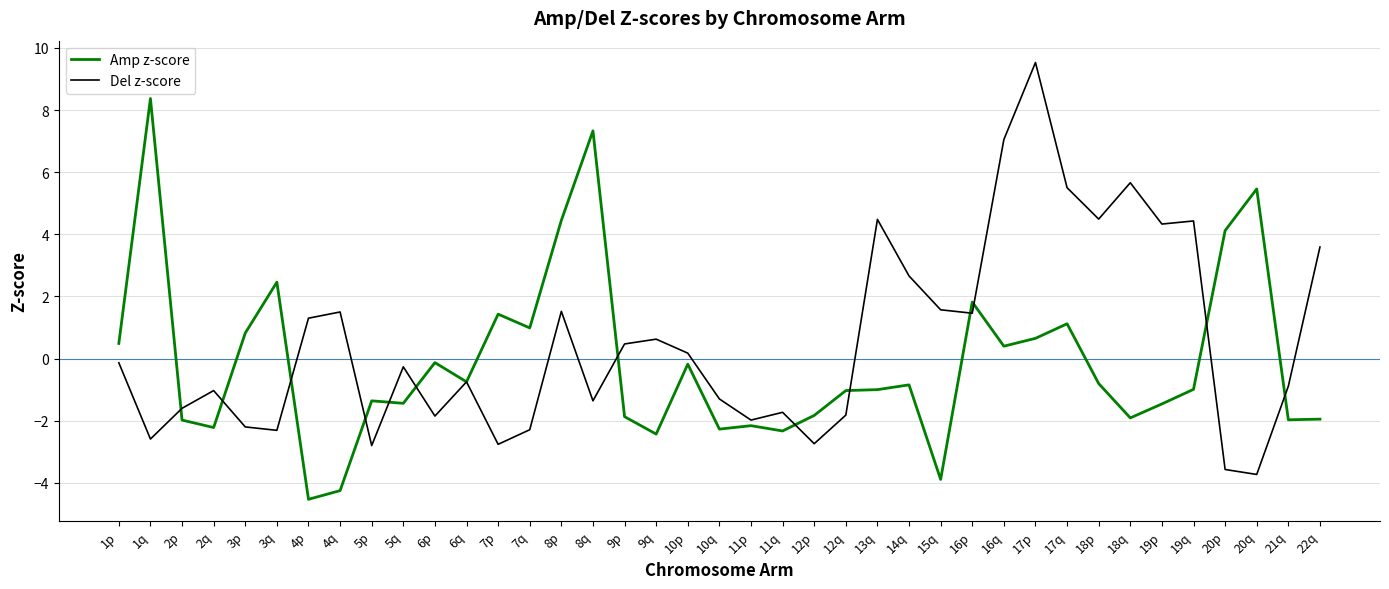

Where does the Del z-score series first go above 0?

4p